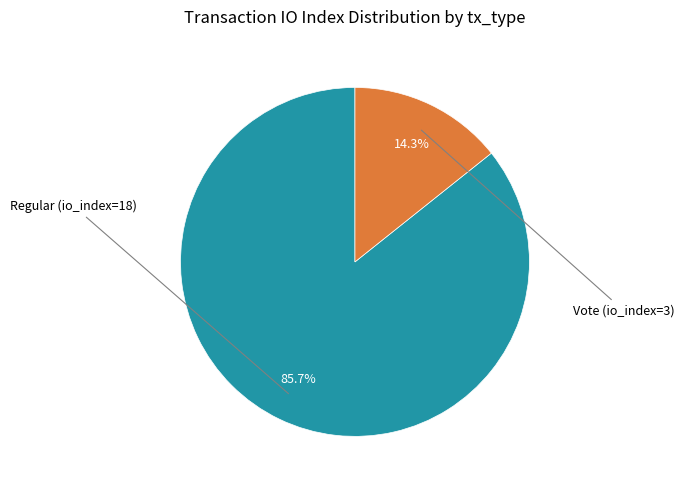

Is there a majority slice in this chart?

Yes